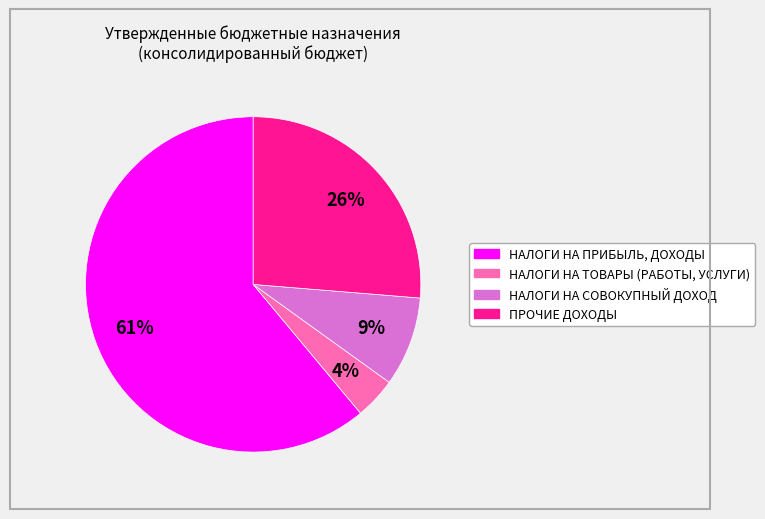

Which slice is the smallest?

НАЛОГИ НА ТОВАРЫ (РАБОТЫ, УСЛУГИ)